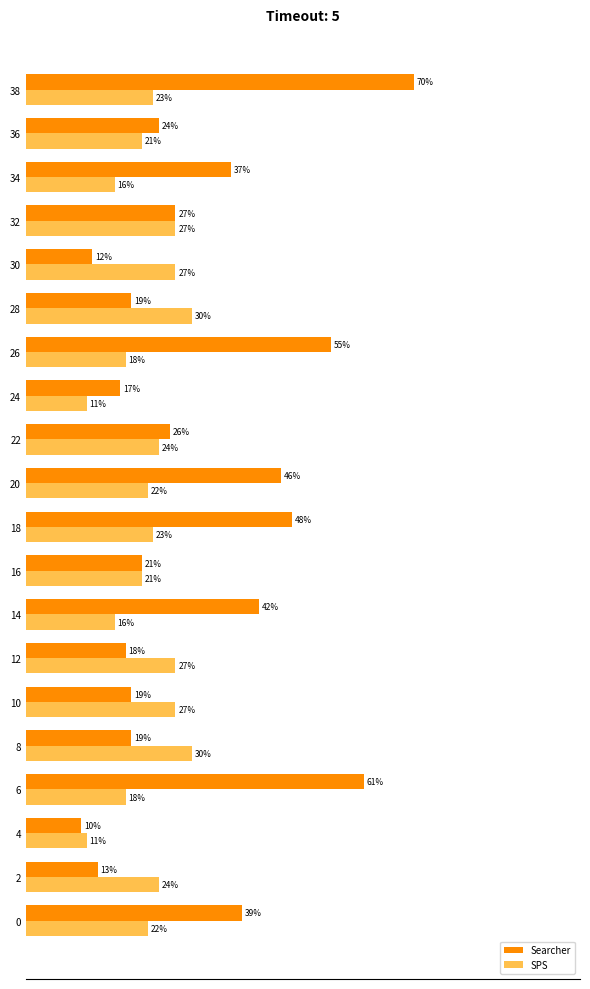

Between 12 and 14, which series saw the biggest shift?

Searcher